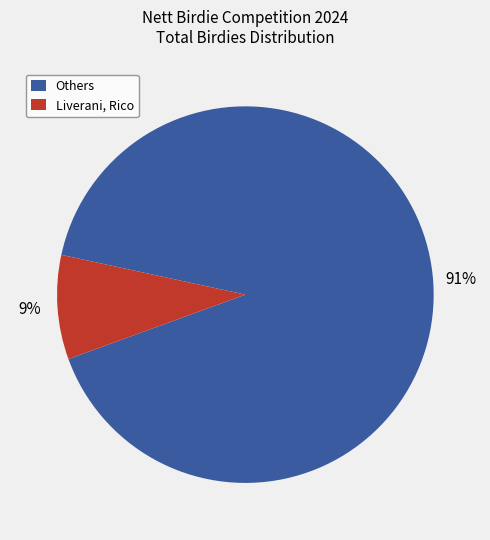

Is the sum of Liverani, Rico and Others greater than half?

Yes